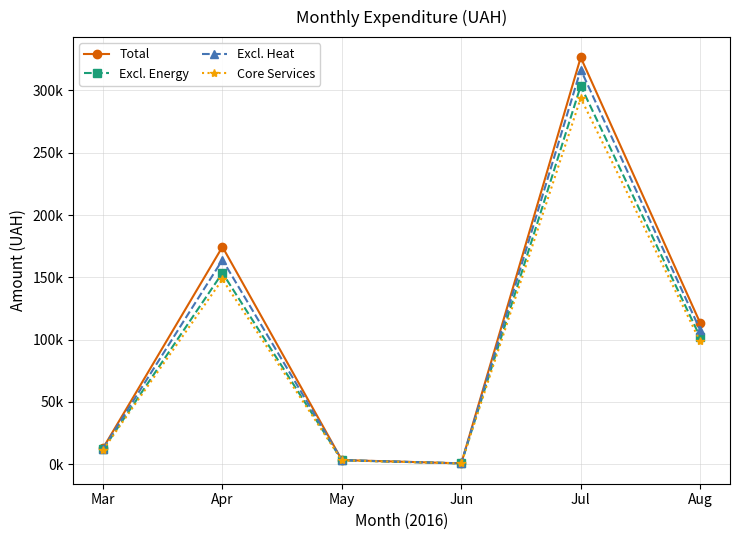

What is the sum of the Excl. Energy values at Apr and Aug?

255561.3